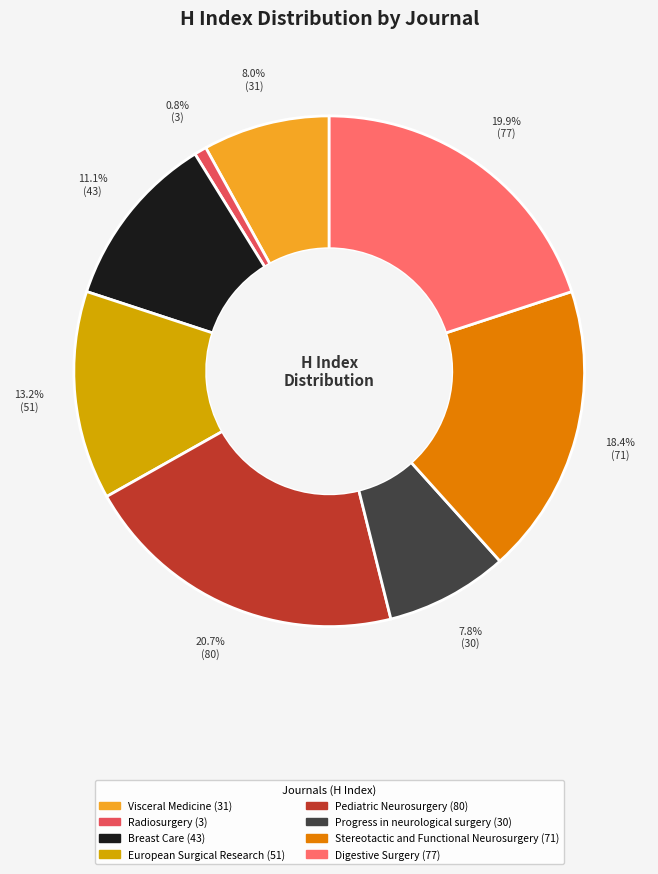

To the nearest percent, what portion does European Surgical Research represent?

13%